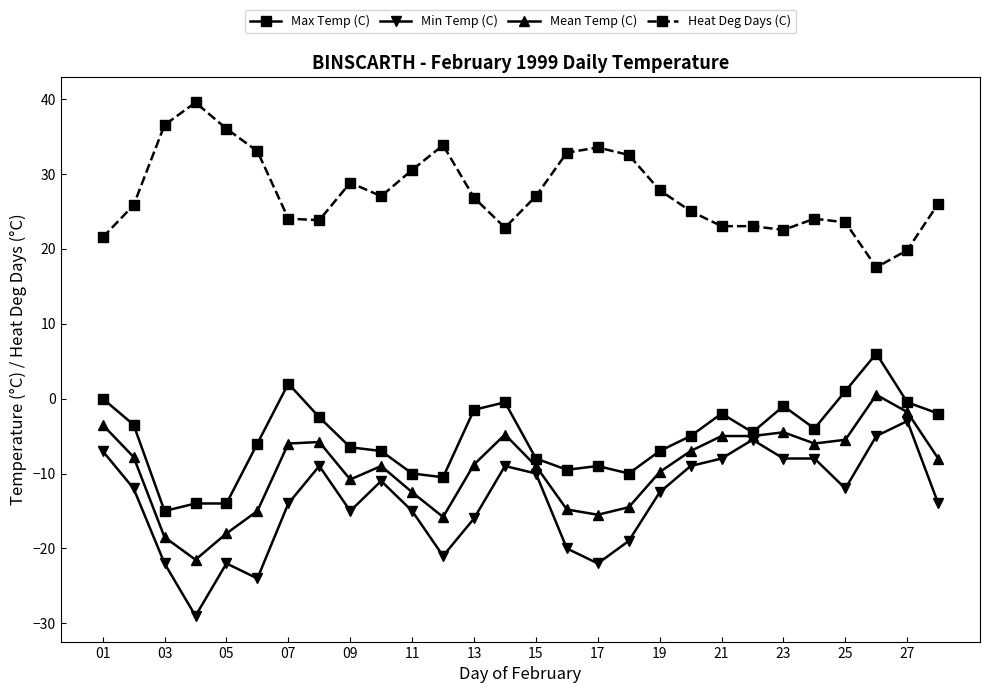

True or false: Max Temp (C) and Heat Deg Days (C) cross at least once.

False